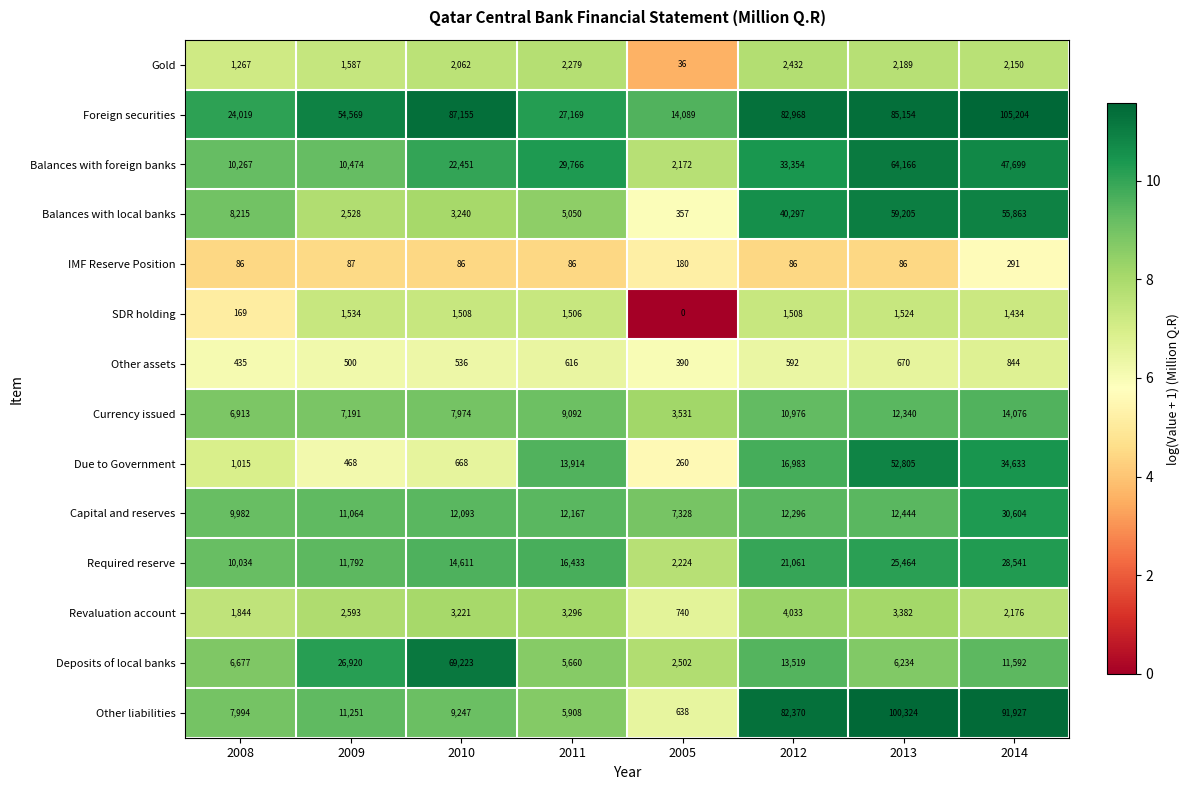

Rank the series by their maximum value, from highest to lowest.

Foreign securities, Other liabilities, Deposits of local banks, Balances with foreign banks, Balances with local banks, Due to Government, Capital and reserves, Required reserve, Currency issued, Revaluation account, Gold, SDR holding, Other assets, IMF Reserve Position